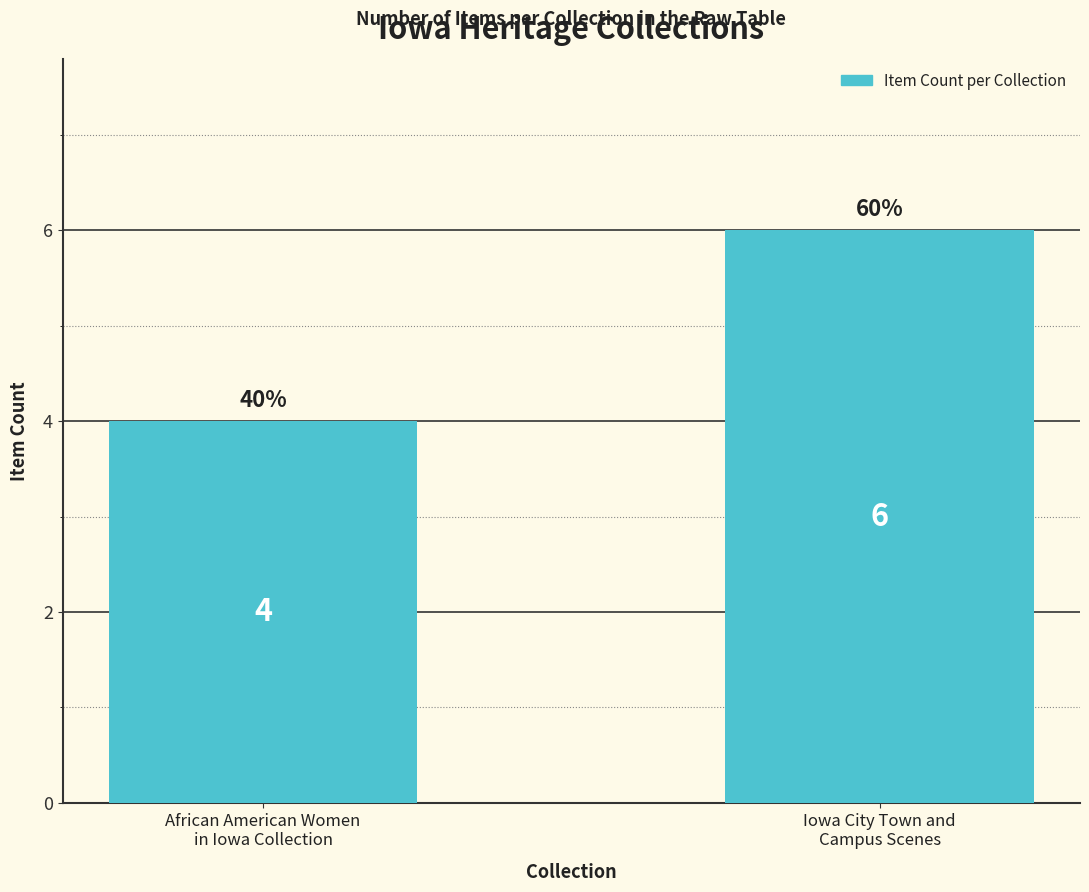

What is the label of the 1st bar from the left?

African American Women
in Iowa Collection